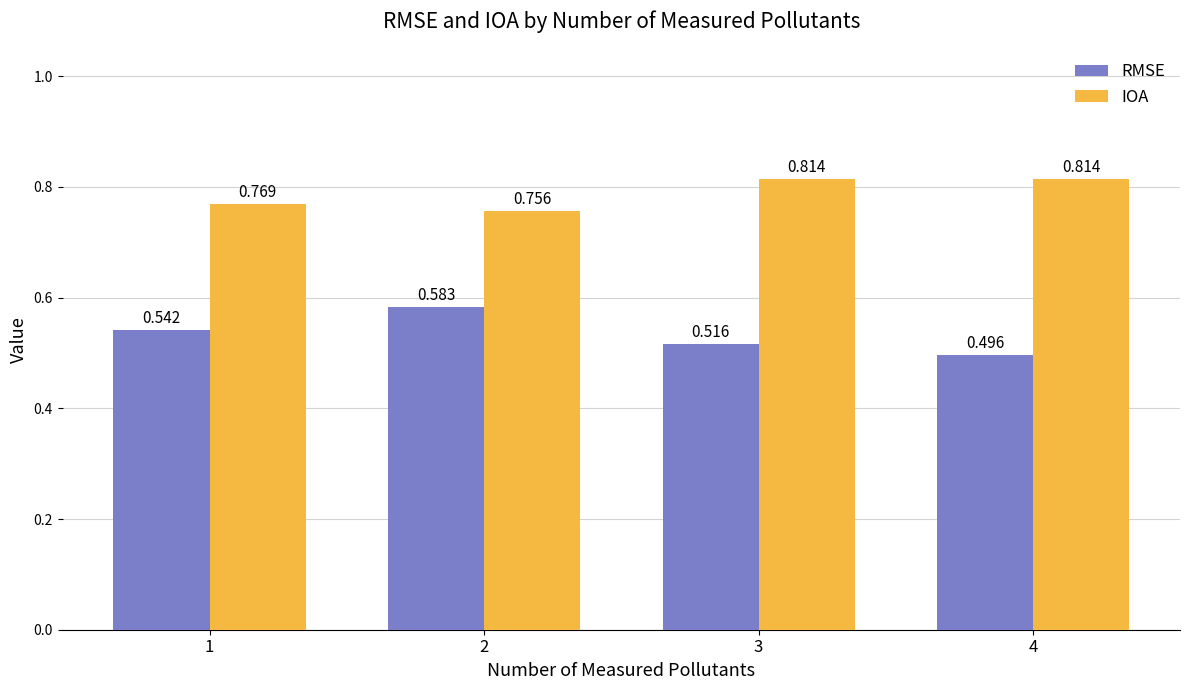

What is the difference between the RMSE values at 2 and 3?

0.1